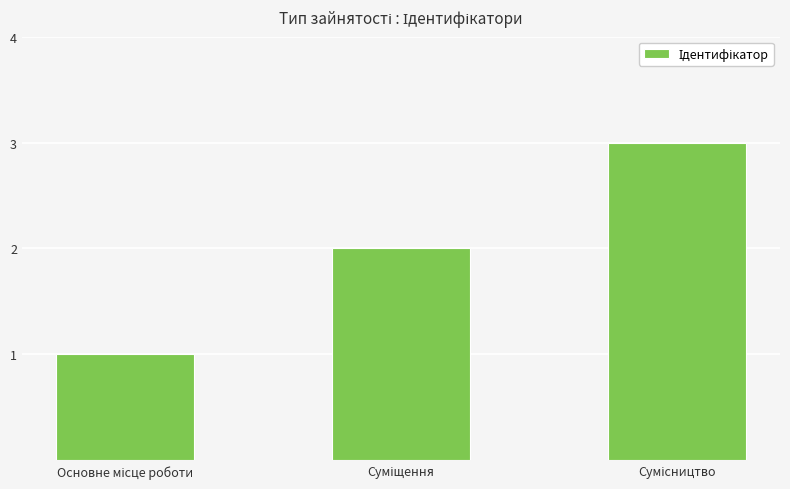

How many bars are there in total?

3